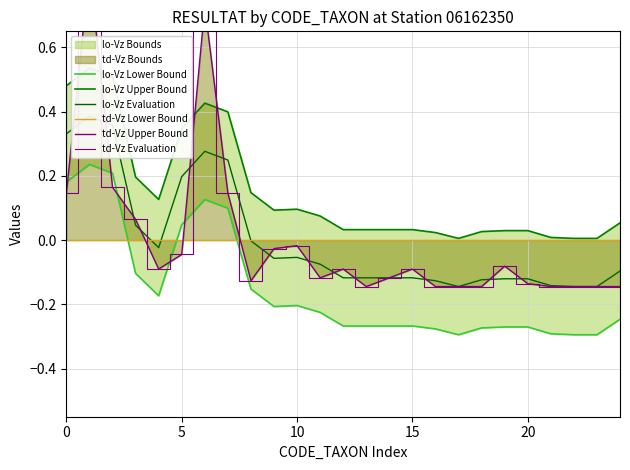

Read the lo-Vz Evaluation value at 16.

-0.1